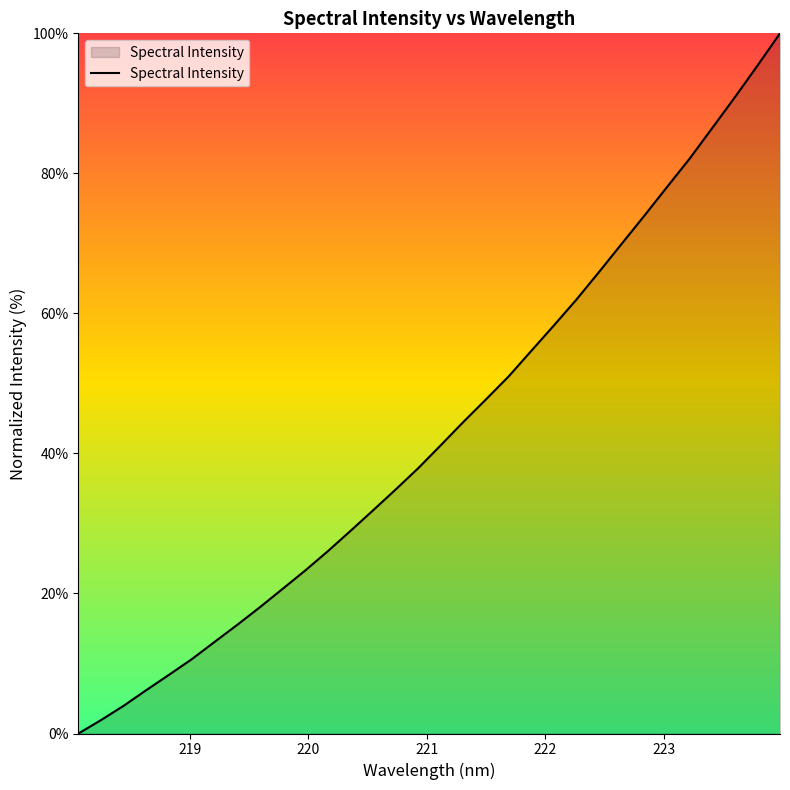

What is the greatest value displayed?

100.0